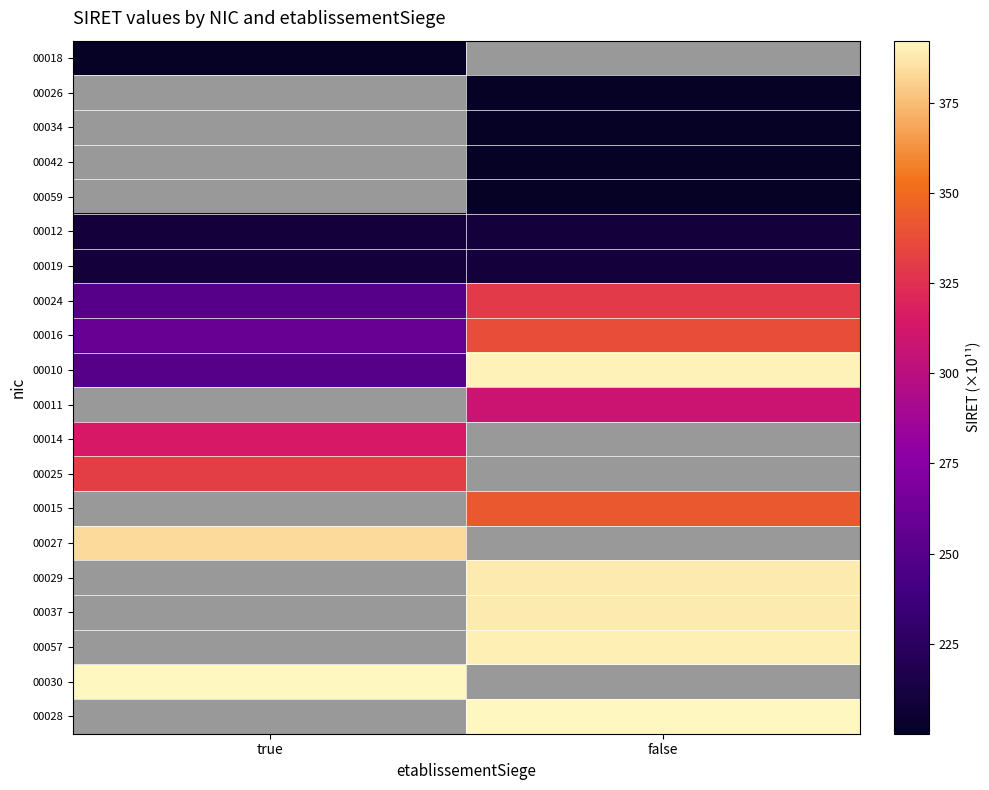

Which has a higher value, false or true?

true